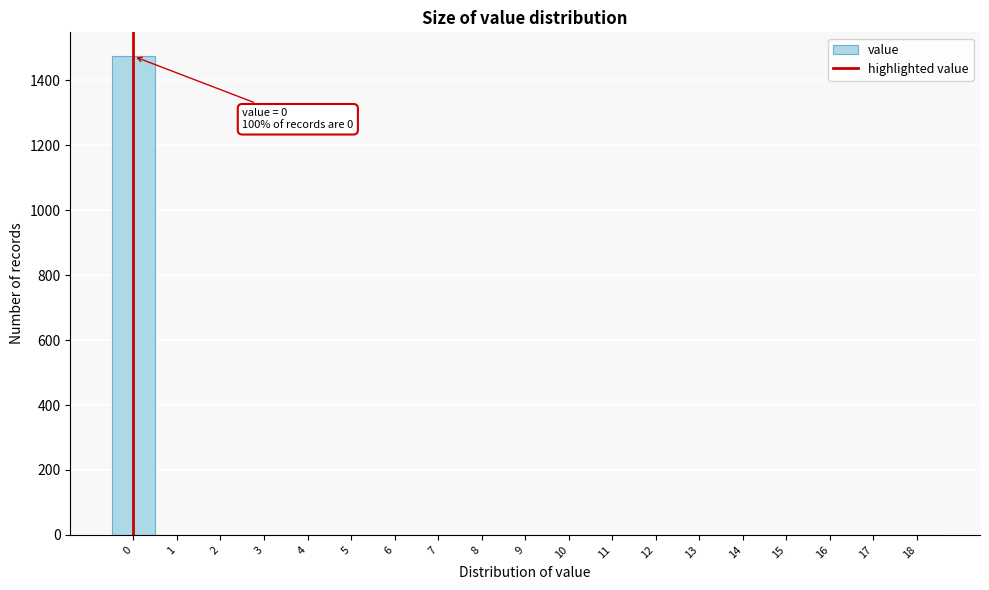

Reading left to right, transcribe all the data shown in this chart.

0=1474	1=0	2=0	3=0	4=0	5=0	6=0	7=0	8=0	9=0	10=0	11=0	12=0	13=0	14=0	15=0	16=0	17=0	18=0